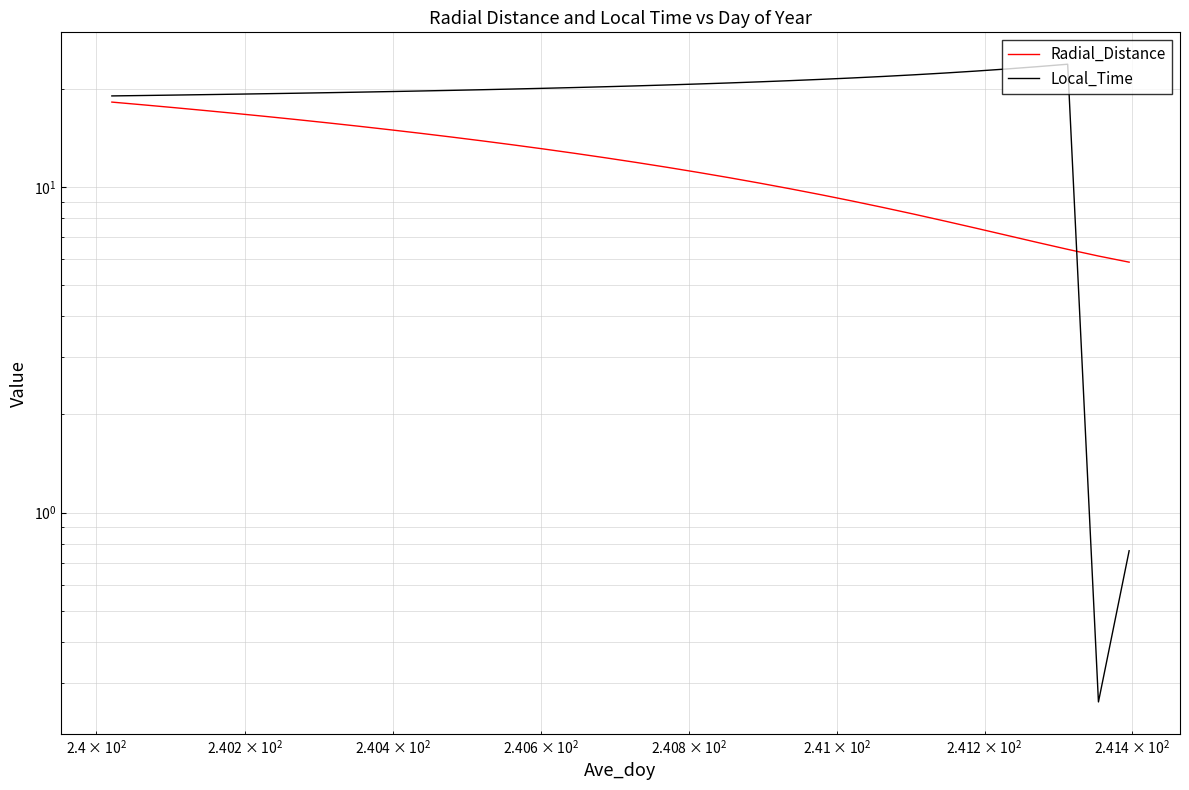

How many data points in Local_Time are above 20?

18